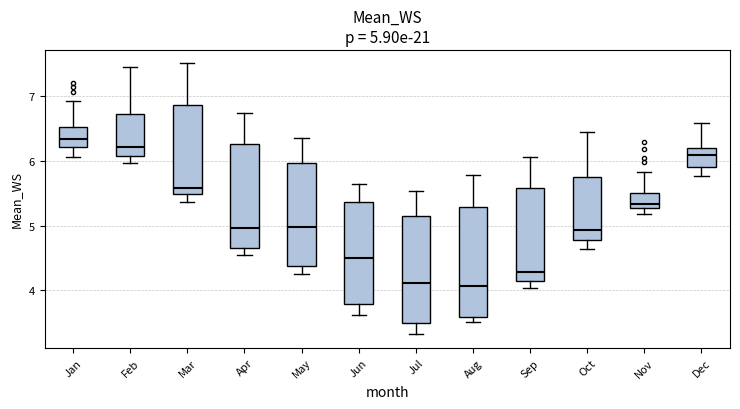

Which box has the highest median line?

Jan